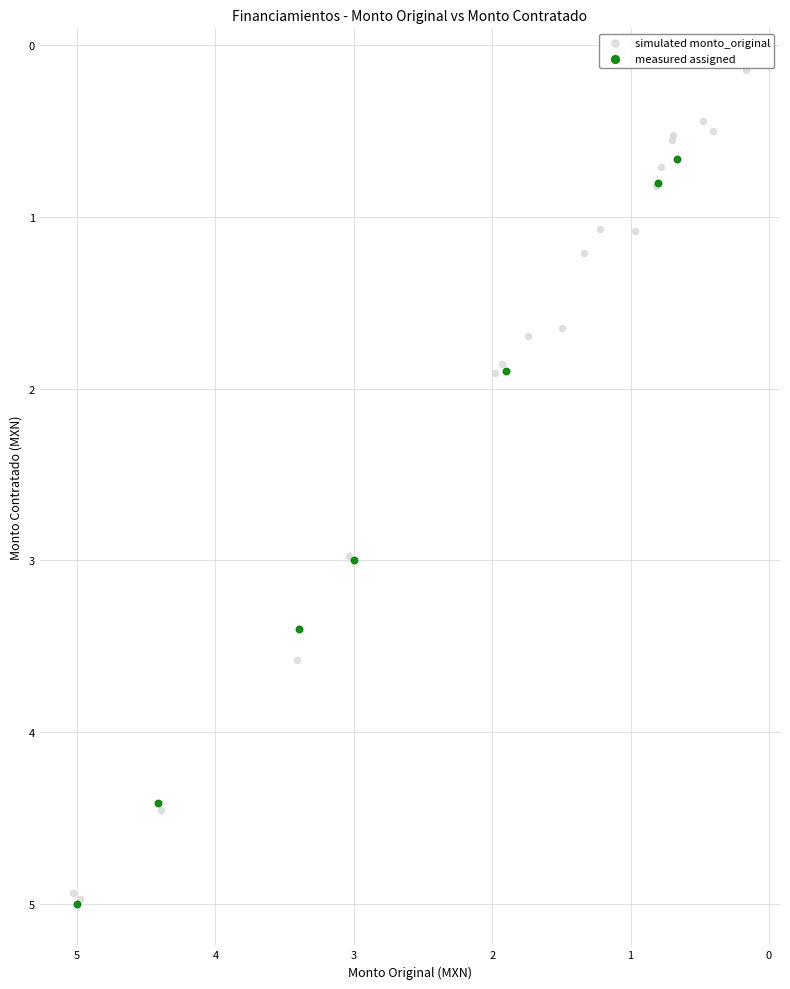

Which series has the largest Y range (max minus min)?

simulated monto_original